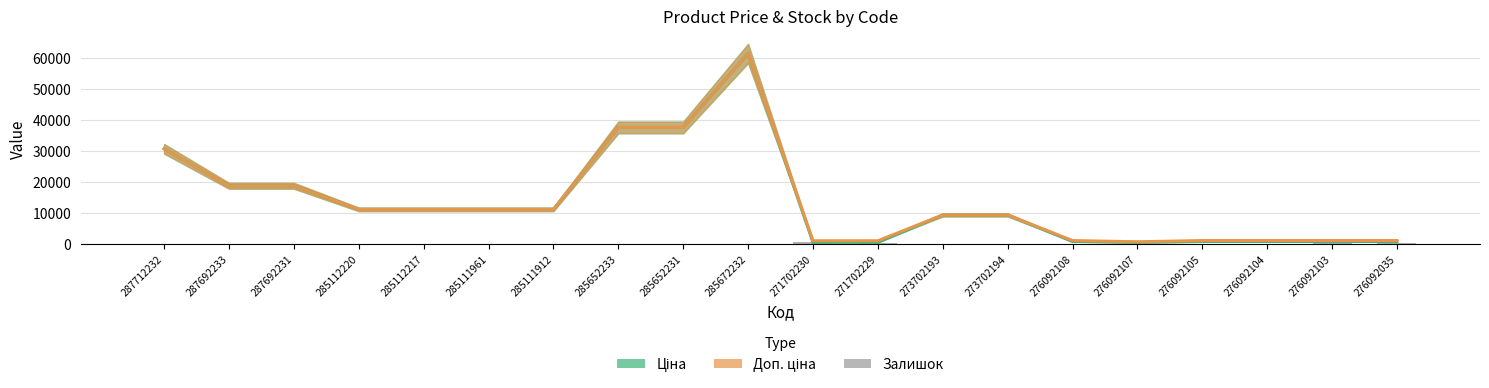

Is it true that the value at 276092108 is 145?

True